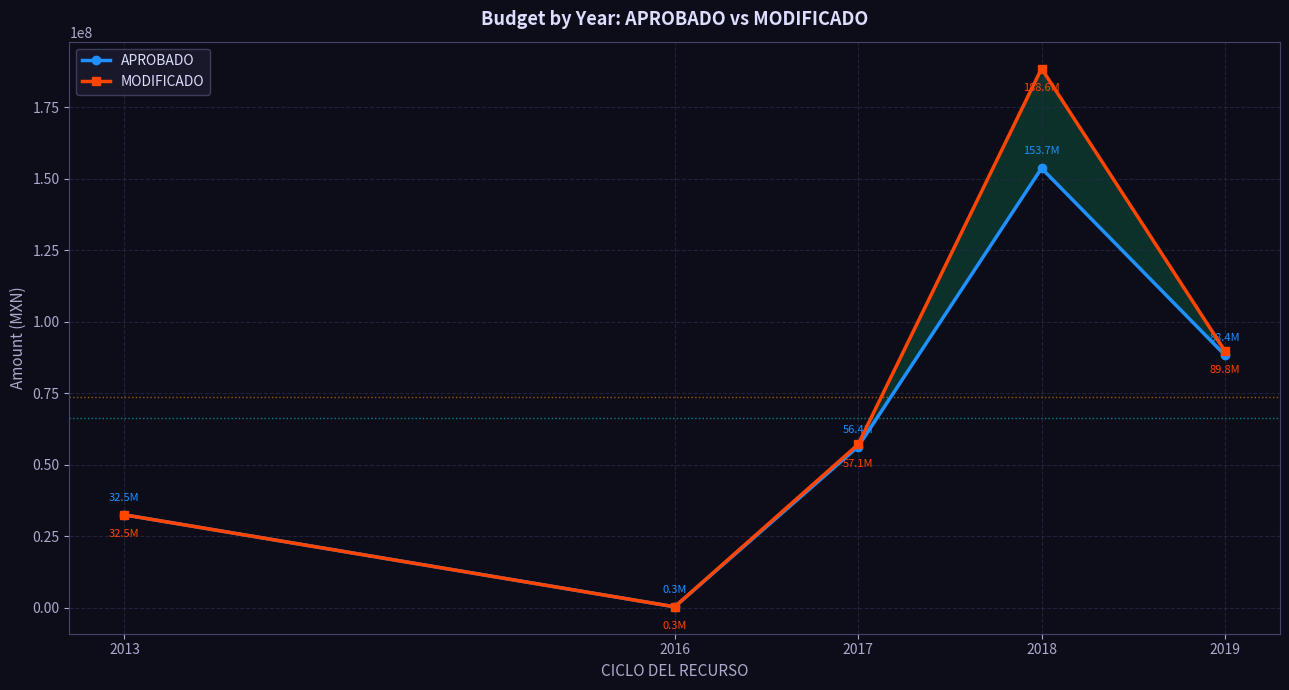

Is it true that APROBADO equals 88365106.4 at 2019?

True